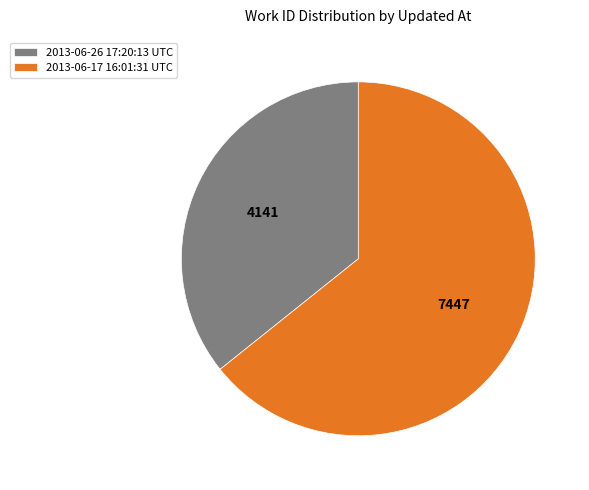

Combined, do 2013-06-17 16:01:31 UTC and 2013-06-26 17:20:13 UTC account for over 50%?

Yes